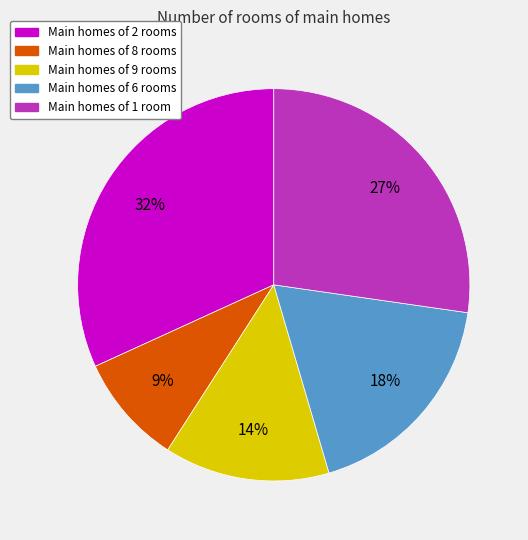

Is the sum of Main homes of 8 rooms and Main homes of 2 rooms greater than half?

No